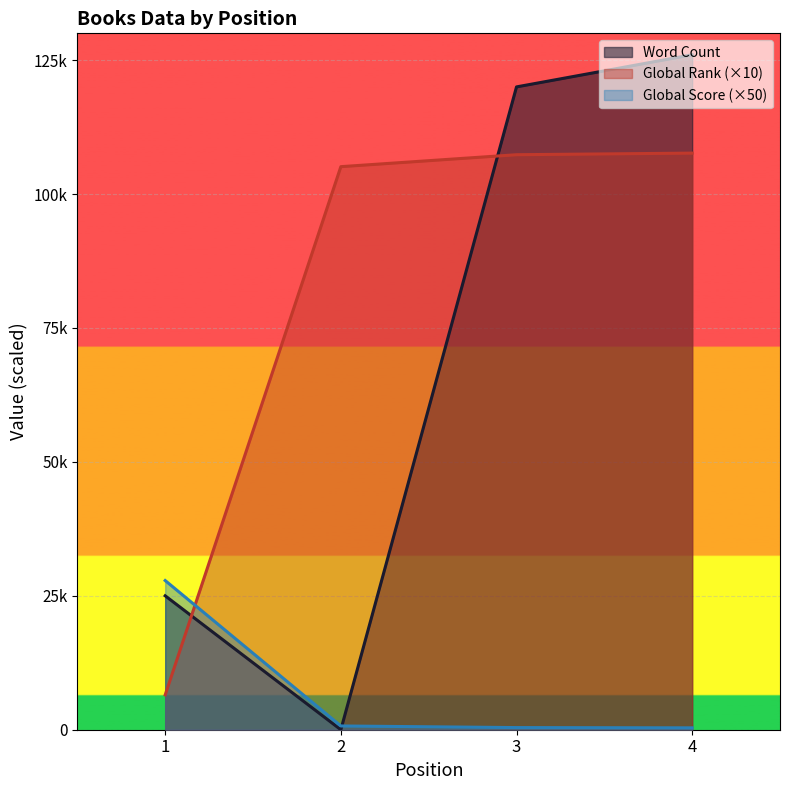

What is the maximum value for Global Rank?

107640